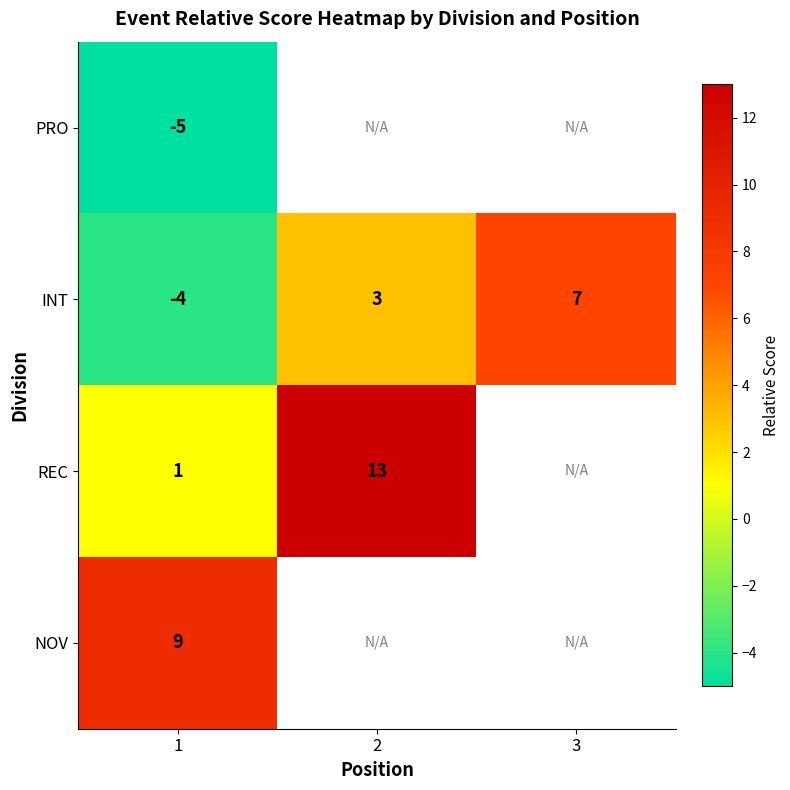

Between 2 and 1, which is larger?

1